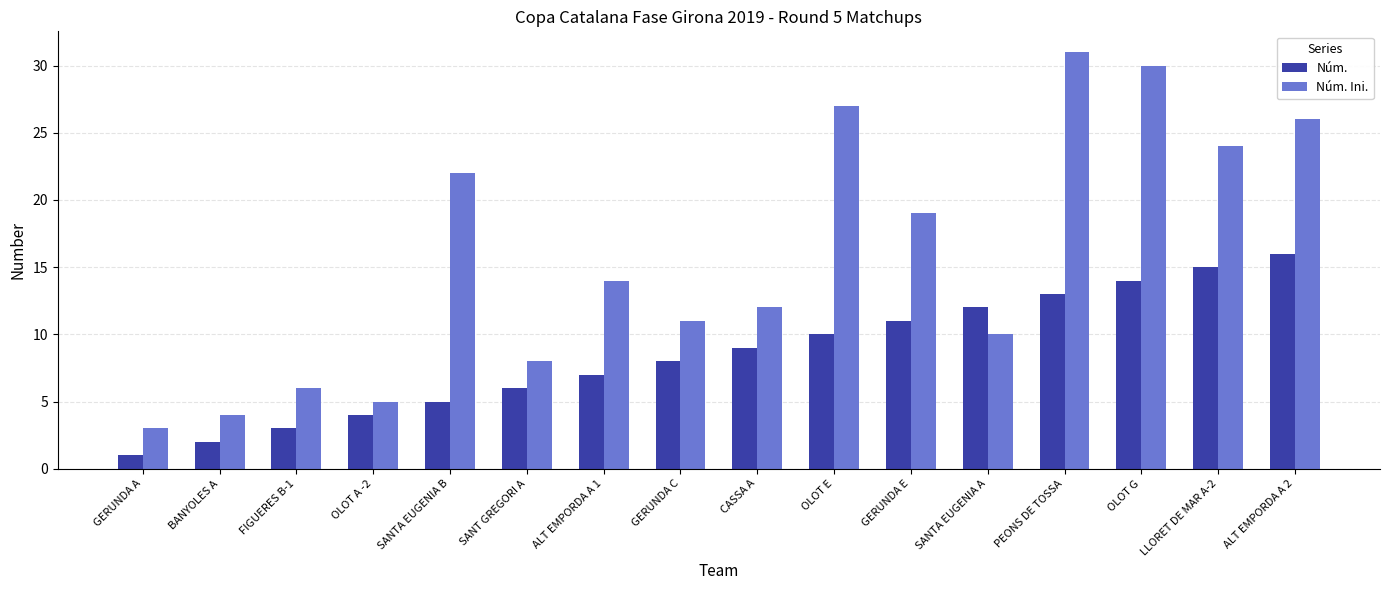

True or false: Núm. has a value of 3 at CASSA A.

False